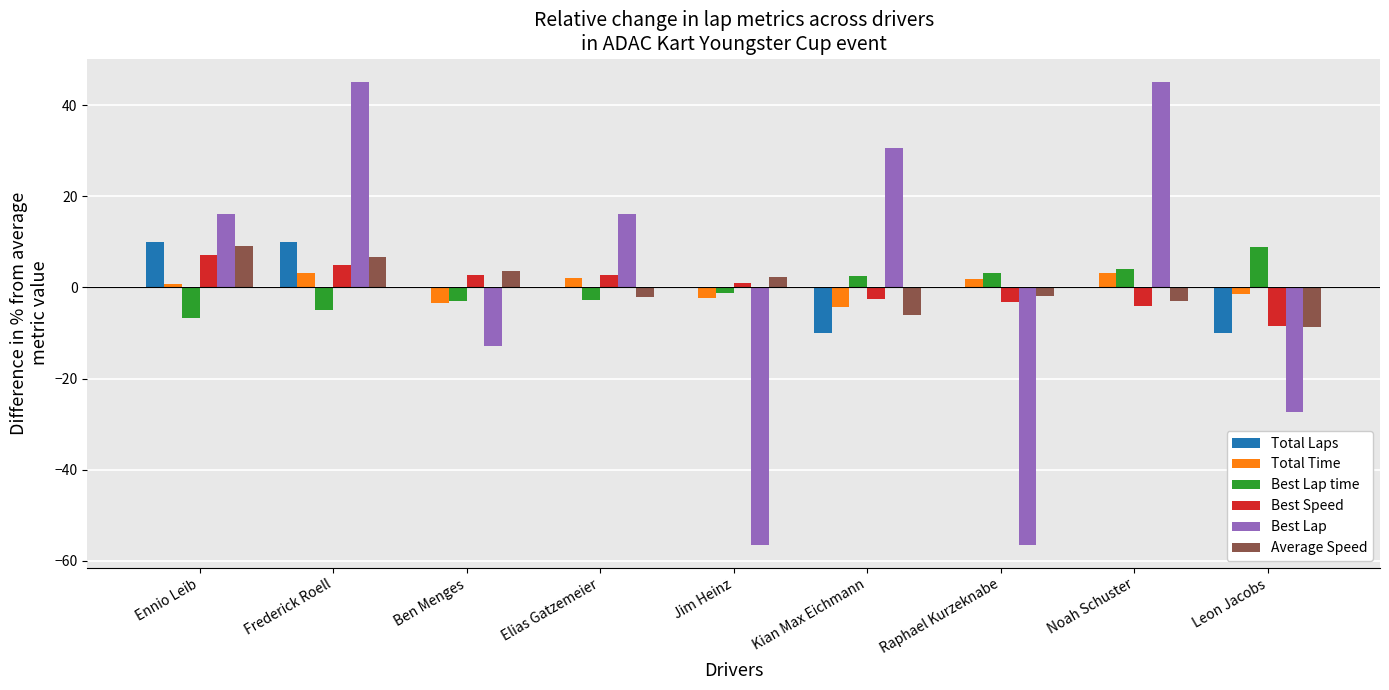

What value does the Total Time series have at Jim Heinz?

-2.2